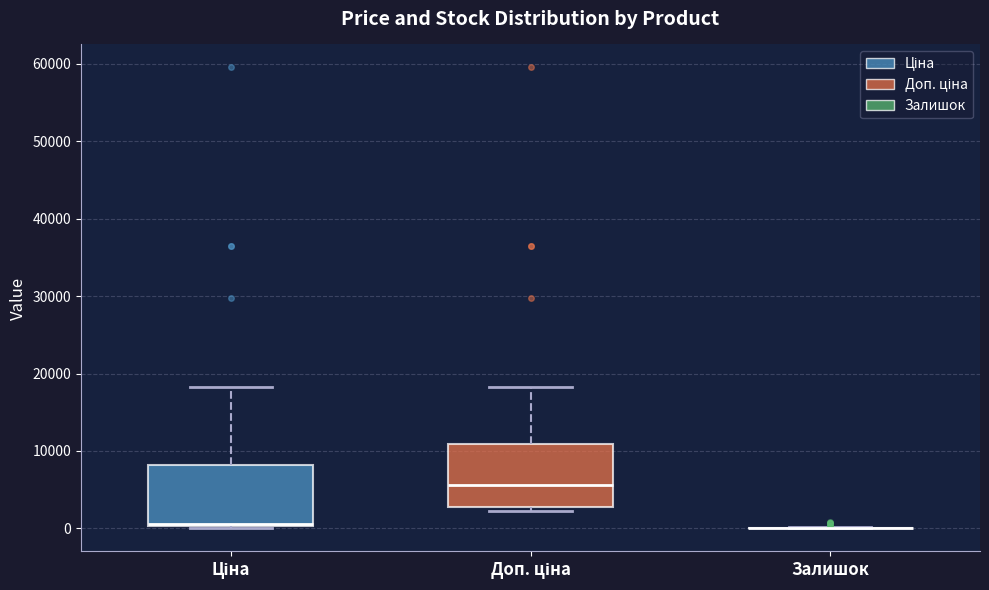

Reading left to right, read every box against the y-axis: the position of its median line, the range the box covers, and the ends of its whiskers. The values are not printed on the chart, so give them approximately, as read against the axis.

Ціна: median 1000, box 0 to 8000, whiskers 0 to 18000
Доп. ціна: median 6000, box 3000 to 11000, whiskers 2000 to 18000
Залишок: box collapsed to a line at 0, whiskers 0 to 0